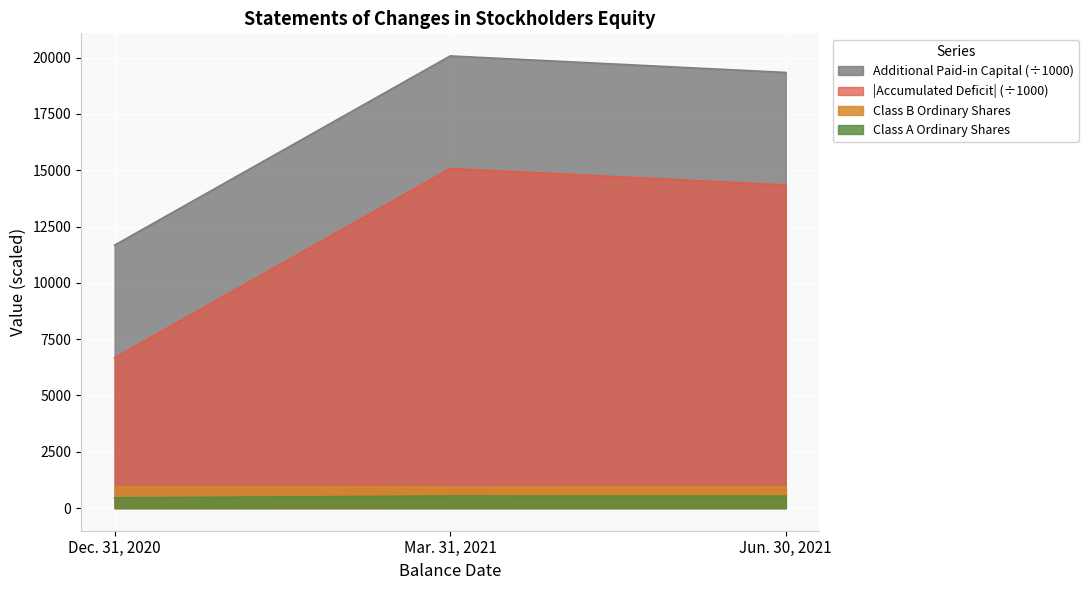

What is the highest value of the Accumulated Deficit series?

15072.3